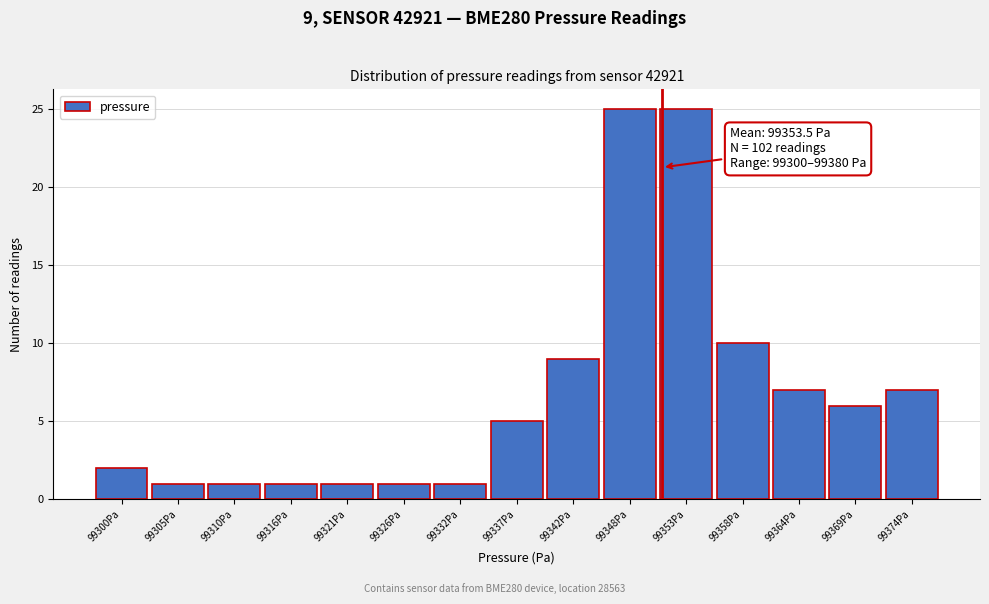

Reading left to right, extract all data points from this chart.

2	1	1	1	1	1	1	5	9	25	25	10	7	6	7